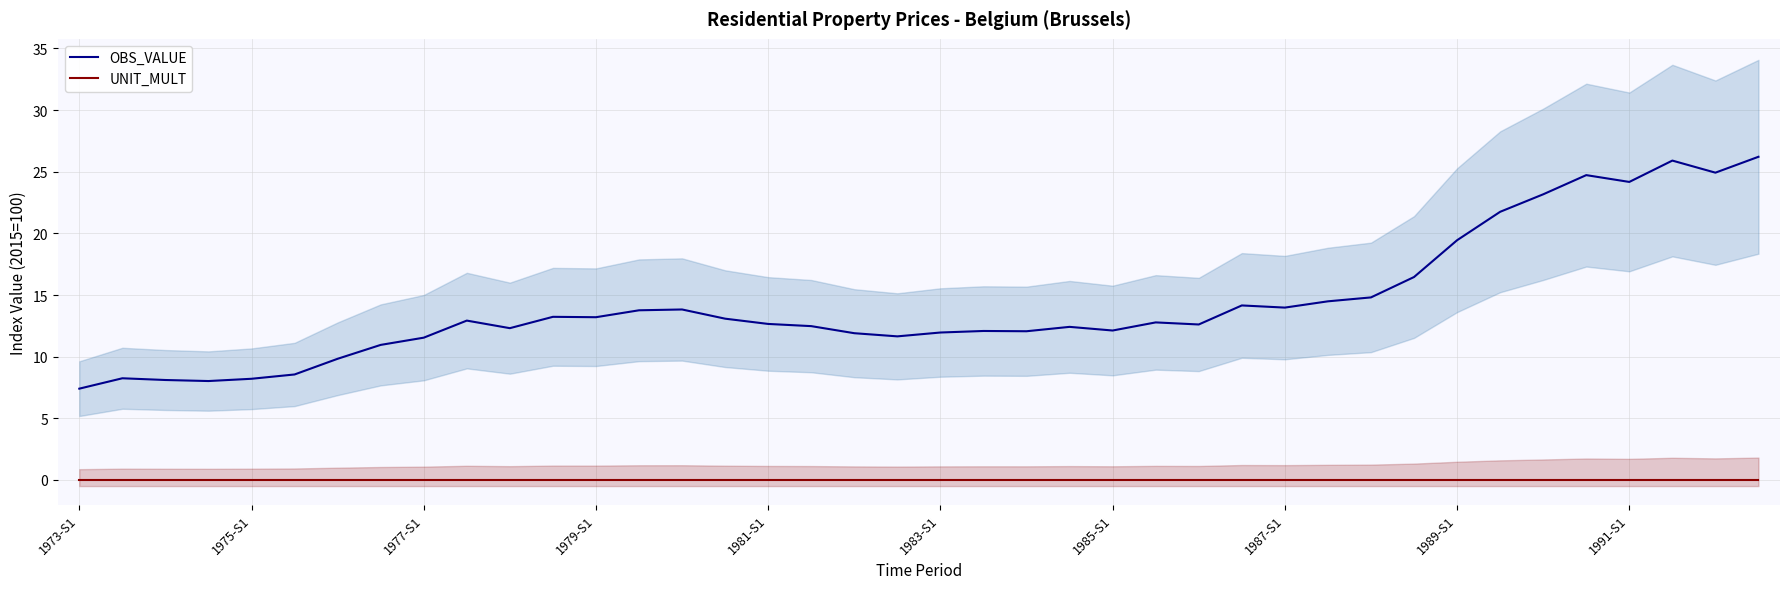

What is the difference between the OBS_VALUE values at 1975-S1 and 1991-S1?

16.0